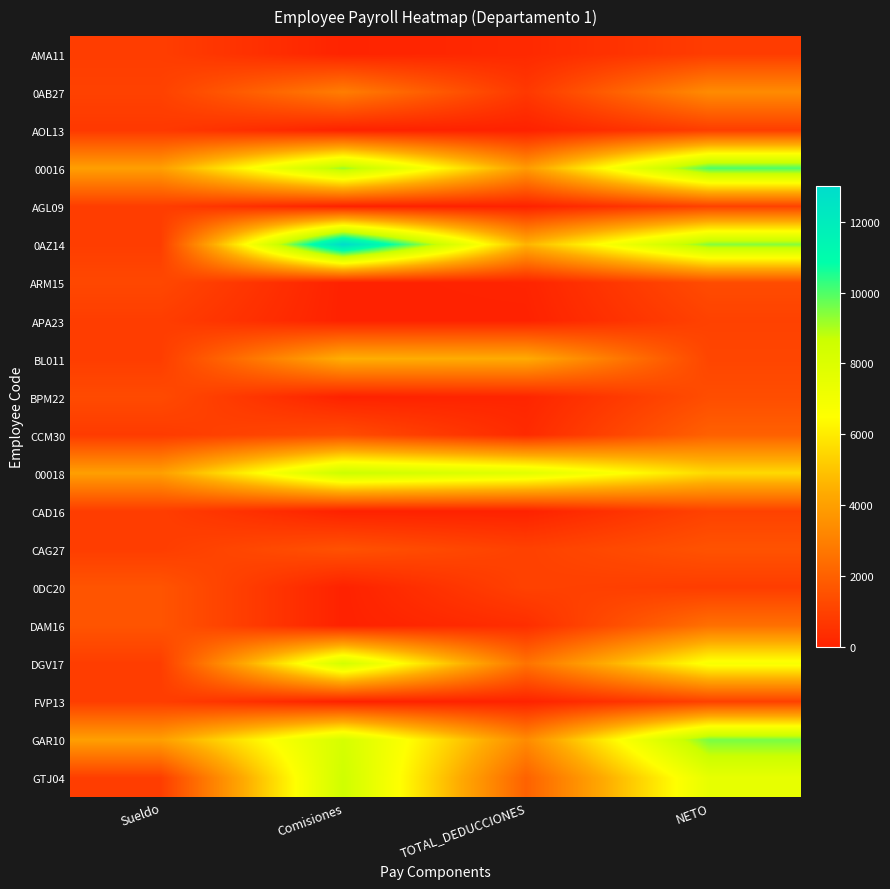

Which label corresponds to the smallest value in the chart?

TOTAL_DEDUCCIONES